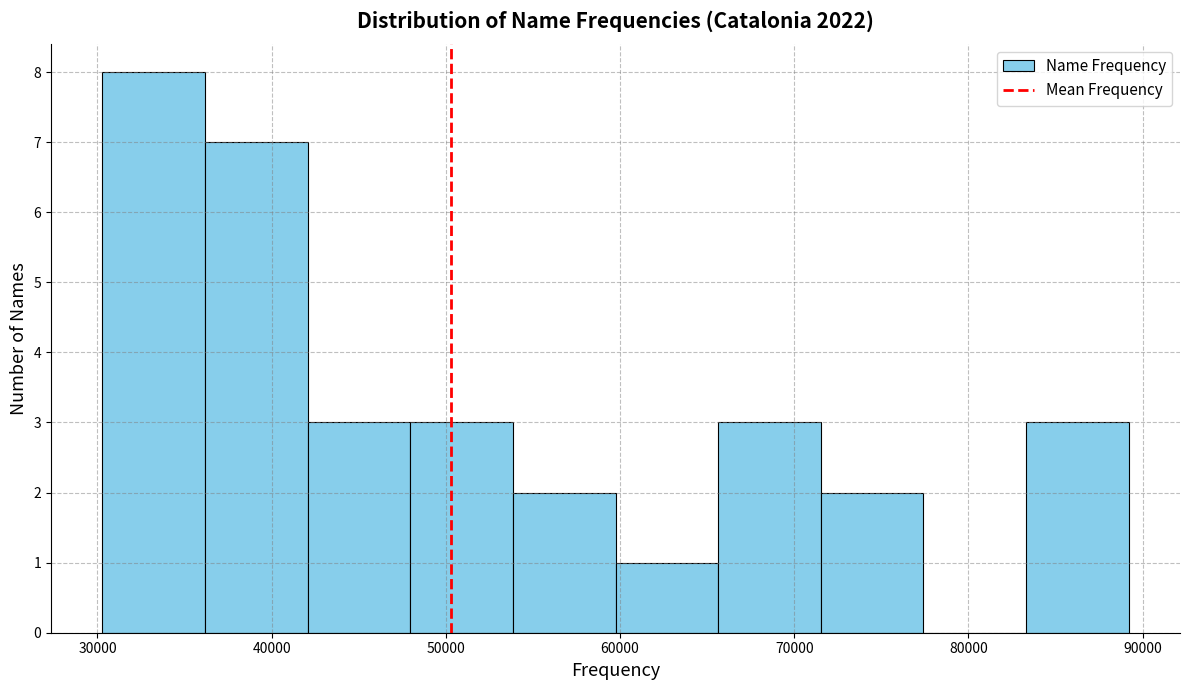

Reading left to right, transcribe this chart: for each bar, give the range it covers on the x-axis and its height. Neither the bar edges nor the heights are printed on the chart, so give them approximately, as read against the axes.

30000 to 36000: 8
36000 to 42000: 7
42000 to 48000: 3
48000 to 54000: 3
54000 to 60000: 2
60000 to 66000: 1
66000 to 72000: 3
72000 to 77000: 2
77000 to 83000: 0
83000 to 89000: 3